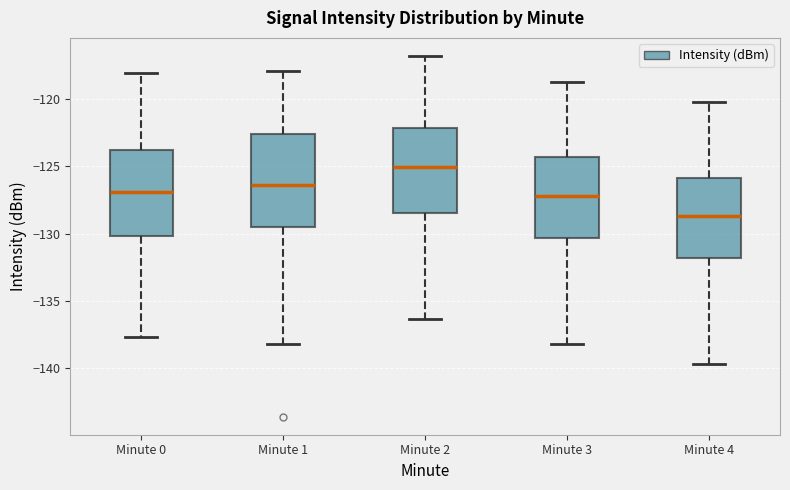

Reading left to right, read every box against the y-axis: the position of its median line, the range the box covers, and the ends of its whiskers. The values are not printed on the chart, so give them approximately, as read against the axis.

Minute 0: median -127.0, box -130.0 to -124.0, whiskers -137.5 to -118.0
Minute 1: median -126.5, box -129.5 to -122.5, whiskers -138.0 to -118.0
Minute 2: median -125.0, box -128.5 to -122.0, whiskers -136.5 to -117.0
Minute 3: median -127.0, box -130.5 to -124.5, whiskers -138.0 to -118.5
Minute 4: median -128.5, box -132.0 to -126.0, whiskers -139.5 to -120.0